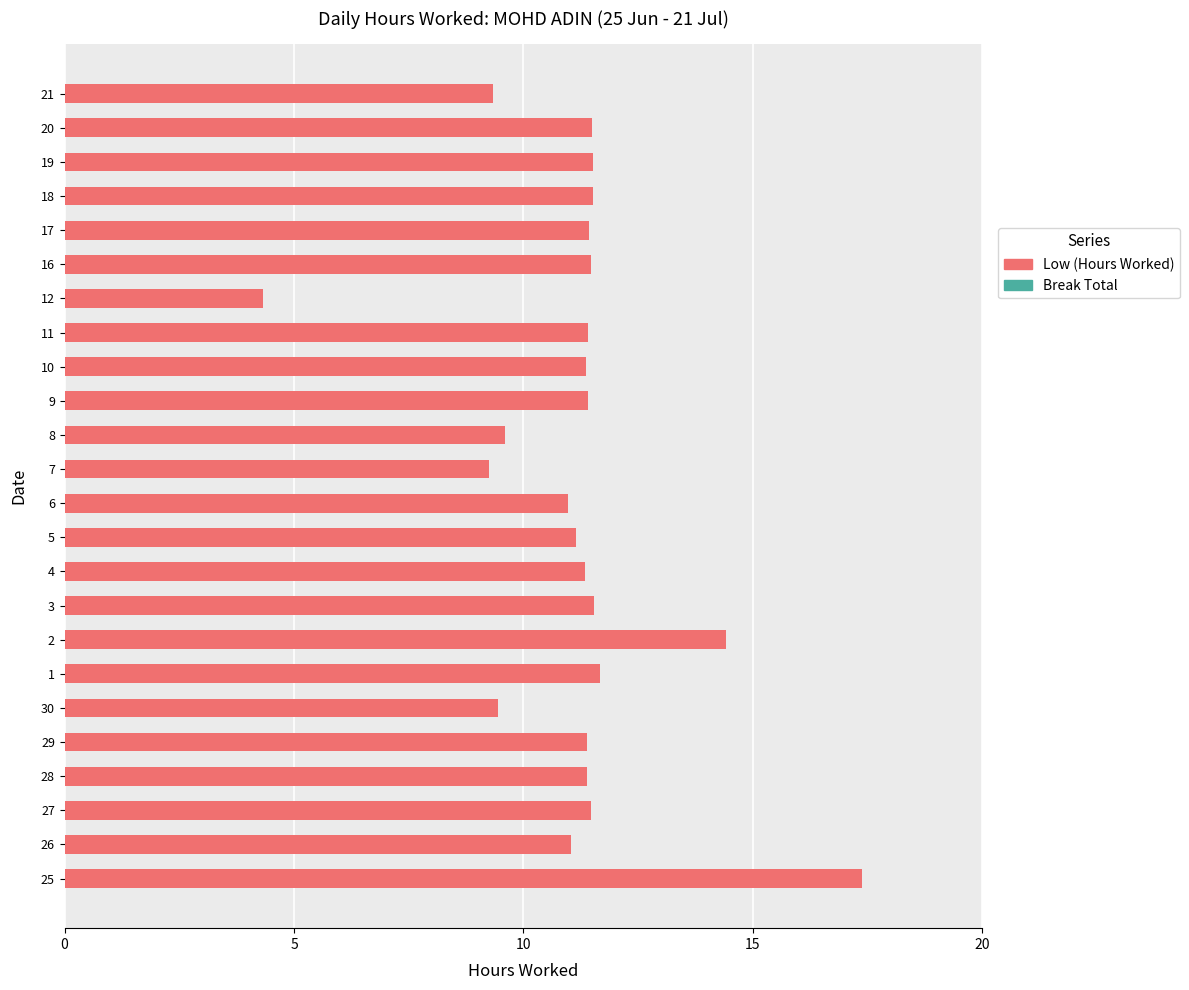

How many series are shown in this chart?

1